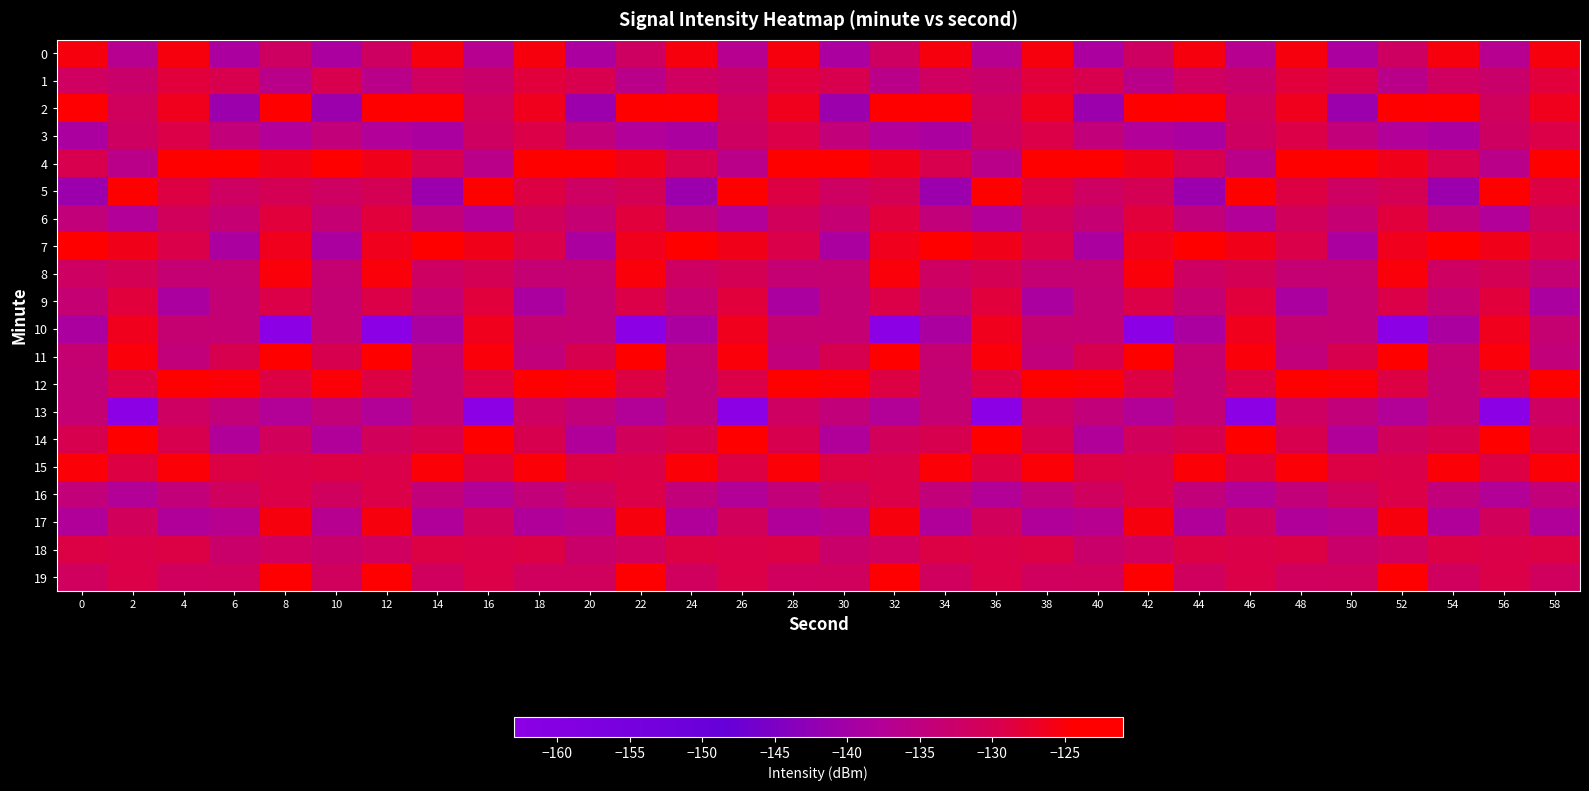

Reading left to right, what are all the values shown in this chart?

0: 0=-125.3	2=-136.8	4=-125.3	6=-138.9	8=-131.9	10=-138.9	12=-131.9	14=-125.3	16=-136.8	18=-125.3	20=-138.9	22=-131.9	24=-125.3	26=-136.8	28=-125.3	30=-138.9	32=-131.9	34=-125.3	36=-136.8	38=-125.3	40=-138.9	42=-131.9	44=-125.3	46=-136.8	48=-125.3	50=-138.9	52=-131.9	54=-125.3	56=-136.8	58=-125.3
1: 0=-131.5	2=-132.8	4=-128.3	6=-129.7	8=-136.0	10=-129.7	12=-136.0	14=-131.5	16=-132.8	18=-128.3	20=-129.7	22=-136.0	24=-131.5	26=-132.8	28=-128.3	30=-129.7	32=-136.0	34=-131.5	36=-132.8	38=-128.3	40=-129.7	42=-136.0	44=-131.5	46=-132.8	48=-128.3	50=-129.7	52=-136.0	54=-131.5	56=-132.8	58=-128.3
2: 0=-124.6	2=-131.2	4=-126.4	6=-141.0	8=-121.2	10=-141.0	12=-121.2	14=-124.6	16=-131.2	18=-126.4	20=-141.0	22=-121.2	24=-124.6	26=-131.2	28=-126.4	30=-141.0	32=-121.2	34=-124.6	36=-131.2	38=-126.4	40=-141.0	42=-121.2	44=-124.6	46=-131.2	48=-126.4	50=-141.0	52=-121.2	54=-124.6	56=-131.2	58=-126.4
3: 0=-138.9	2=-131.9	4=-129.1	6=-134.5	8=-137.8	10=-134.5	12=-137.8	14=-138.9	16=-131.9	18=-129.1	20=-134.5	22=-137.8	24=-138.9	26=-131.9	28=-129.1	30=-134.5	32=-137.8	34=-138.9	36=-131.9	38=-129.1	40=-134.5	42=-137.8	44=-138.9	46=-131.9	48=-129.1	50=-134.5	52=-137.8	54=-138.9	56=-131.9	58=-129.1
4: 0=-129.7	2=-136.0	4=-123.6	6=-123.1	8=-126.1	10=-123.1	12=-126.1	14=-129.7	16=-136.0	18=-123.6	20=-123.1	22=-126.1	24=-129.7	26=-136.0	28=-123.6	30=-123.1	32=-126.1	34=-129.7	36=-136.0	38=-123.6	40=-123.1	42=-126.1	44=-129.7	46=-136.0	48=-123.6	50=-123.1	52=-126.1	54=-129.7	56=-136.0	58=-123.6
5: 0=-141.0	2=-121.2	4=-128.7	6=-131.7	8=-130.2	10=-131.7	12=-130.2	14=-141.0	16=-121.2	18=-128.7	20=-131.7	22=-130.2	24=-141.0	26=-121.2	28=-128.7	30=-131.7	32=-130.2	34=-141.0	36=-121.2	38=-128.7	40=-131.7	42=-130.2	44=-141.0	46=-121.2	48=-128.7	50=-131.7	52=-130.2	54=-141.0	56=-121.2	58=-128.7
6: 0=-134.5	2=-137.8	4=-131.1	6=-133.7	8=-128.3	10=-133.7	12=-128.3	14=-134.5	16=-137.8	18=-131.1	20=-133.7	22=-128.3	24=-134.5	26=-137.8	28=-131.1	30=-133.7	32=-128.3	34=-134.5	36=-137.8	38=-131.1	40=-133.7	42=-128.3	44=-134.5	46=-137.8	48=-131.1	50=-133.7	52=-128.3	54=-134.5	56=-137.8	58=-131.1
7: 0=-123.1	2=-126.1	4=-129.3	6=-138.9	8=-126.4	10=-138.9	12=-126.4	14=-123.1	16=-126.1	18=-129.3	20=-138.9	22=-126.4	24=-123.1	26=-126.1	28=-129.3	30=-138.9	32=-126.4	34=-123.1	36=-126.1	38=-129.3	40=-138.9	42=-126.4	44=-123.1	46=-126.1	48=-129.3	50=-138.9	52=-126.4	54=-123.1	56=-126.1	58=-129.3
8: 0=-131.7	2=-130.2	4=-133.7	6=-133.5	8=-125.2	10=-133.5	12=-125.2	14=-131.7	16=-130.2	18=-133.7	20=-133.5	22=-125.2	24=-131.7	26=-130.2	28=-133.7	30=-133.5	32=-125.2	34=-131.7	36=-130.2	38=-133.7	40=-133.5	42=-125.2	44=-131.7	46=-130.2	48=-133.7	50=-133.5	52=-125.2	54=-131.7	56=-130.2	58=-133.7
9: 0=-133.7	2=-128.3	4=-138.9	6=-133.9	8=-129.1	10=-133.9	12=-129.1	14=-133.7	16=-128.3	18=-138.9	20=-133.9	22=-129.1	24=-133.7	26=-128.3	28=-138.9	30=-133.9	32=-129.1	34=-133.7	36=-128.3	38=-138.9	40=-133.9	42=-129.1	44=-133.7	46=-128.3	48=-138.9	50=-133.9	52=-129.1	54=-133.7	56=-128.3	58=-138.9
10: 0=-138.9	2=-126.4	4=-133.5	6=-133.7	8=-162.7	10=-133.7	12=-162.7	14=-138.9	16=-126.4	18=-133.5	20=-133.7	22=-162.7	24=-138.9	26=-126.4	28=-133.5	30=-133.7	32=-162.7	34=-138.9	36=-126.4	38=-133.5	40=-133.7	42=-162.7	44=-138.9	46=-126.4	48=-133.5	50=-133.7	52=-162.7	54=-138.9	56=-126.4	58=-133.5
11: 0=-133.5	2=-125.2	4=-134.5	6=-129.8	8=-123.6	10=-129.8	12=-123.6	14=-133.5	16=-125.2	18=-134.5	20=-129.8	22=-123.6	24=-133.5	26=-125.2	28=-134.5	30=-129.8	32=-123.6	34=-133.5	36=-125.2	38=-134.5	40=-129.8	42=-123.6	44=-133.5	46=-125.2	48=-134.5	50=-129.8	52=-123.6	54=-133.5	56=-125.2	58=-134.5
12: 0=-133.9	2=-129.1	4=-123.1	6=-124.9	8=-128.7	10=-124.9	12=-128.7	14=-133.9	16=-129.1	18=-123.1	20=-124.9	22=-128.7	24=-133.9	26=-129.1	28=-123.1	30=-124.9	32=-128.7	34=-133.9	36=-129.1	38=-123.1	40=-124.9	42=-128.7	44=-133.9	46=-129.1	48=-123.1	50=-124.9	52=-128.7	54=-133.9	56=-129.1	58=-123.1
13: 0=-133.7	2=-162.7	4=-131.7	6=-134.3	8=-137.4	10=-134.3	12=-137.4	14=-133.7	16=-162.7	18=-131.7	20=-134.3	22=-137.4	24=-133.7	26=-162.7	28=-131.7	30=-134.3	32=-137.4	34=-133.7	36=-162.7	38=-131.7	40=-134.3	42=-137.4	44=-133.7	46=-162.7	48=-131.7	50=-134.3	52=-137.4	54=-133.7	56=-162.7	58=-131.7
14: 0=-129.8	2=-123.6	4=-129.8	6=-138.1	8=-131.1	10=-138.1	12=-131.1	14=-129.8	16=-123.6	18=-129.8	20=-138.1	22=-131.1	24=-129.8	26=-123.6	28=-129.8	30=-138.1	32=-131.1	34=-129.8	36=-123.6	38=-129.8	40=-138.1	42=-131.1	44=-129.8	46=-123.6	48=-129.8	50=-138.1	52=-131.1	54=-129.8	56=-123.6	58=-129.8
15: 0=-124.9	2=-128.7	4=-124.9	6=-129.0	8=-129.3	10=-129.0	12=-129.3	14=-124.9	16=-128.7	18=-124.9	20=-129.0	22=-129.3	24=-124.9	26=-128.7	28=-124.9	30=-129.0	32=-129.3	34=-124.9	36=-128.7	38=-124.9	40=-129.0	42=-129.3	44=-124.9	46=-128.7	48=-124.9	50=-129.0	52=-129.3	54=-124.9	56=-128.7	58=-124.9
16: 0=-134.3	2=-137.4	4=-134.3	6=-131.4	8=-129.1	10=-131.4	12=-129.1	14=-134.3	16=-137.4	18=-134.3	20=-131.4	22=-129.1	24=-134.3	26=-137.4	28=-134.3	30=-131.4	32=-129.1	34=-134.3	36=-137.4	38=-134.3	40=-131.4	42=-129.1	44=-134.3	46=-137.4	48=-134.3	50=-131.4	52=-129.1	54=-134.3	56=-137.4	58=-134.3
17: 0=-138.1	2=-131.1	4=-138.1	6=-136.8	8=-125.3	10=-136.8	12=-125.3	14=-138.1	16=-131.1	18=-138.1	20=-136.8	22=-125.3	24=-138.1	26=-131.1	28=-138.1	30=-136.8	32=-125.3	34=-138.1	36=-131.1	38=-138.1	40=-136.8	42=-125.3	44=-138.1	46=-131.1	48=-138.1	50=-136.8	52=-125.3	54=-138.1	56=-131.1	58=-138.1
18: 0=-129.0	2=-129.3	4=-129.0	6=-132.8	8=-131.5	10=-132.8	12=-131.5	14=-129.0	16=-129.3	18=-129.0	20=-132.8	22=-131.5	24=-129.0	26=-129.3	28=-129.0	30=-132.8	32=-131.5	34=-129.0	36=-129.3	38=-129.0	40=-132.8	42=-131.5	44=-129.0	46=-129.3	48=-129.0	50=-132.8	52=-131.5	54=-129.0	56=-129.3	58=-129.0
19: 0=-131.4	2=-129.1	4=-131.4	6=-131.2	8=-124.6	10=-131.2	12=-124.6	14=-131.4	16=-129.1	18=-131.4	20=-131.2	22=-124.6	24=-131.4	26=-129.1	28=-131.4	30=-131.2	32=-124.6	34=-131.4	36=-129.1	38=-131.4	40=-131.2	42=-124.6	44=-131.4	46=-129.1	48=-131.4	50=-131.2	52=-124.6	54=-131.4	56=-129.1	58=-131.4